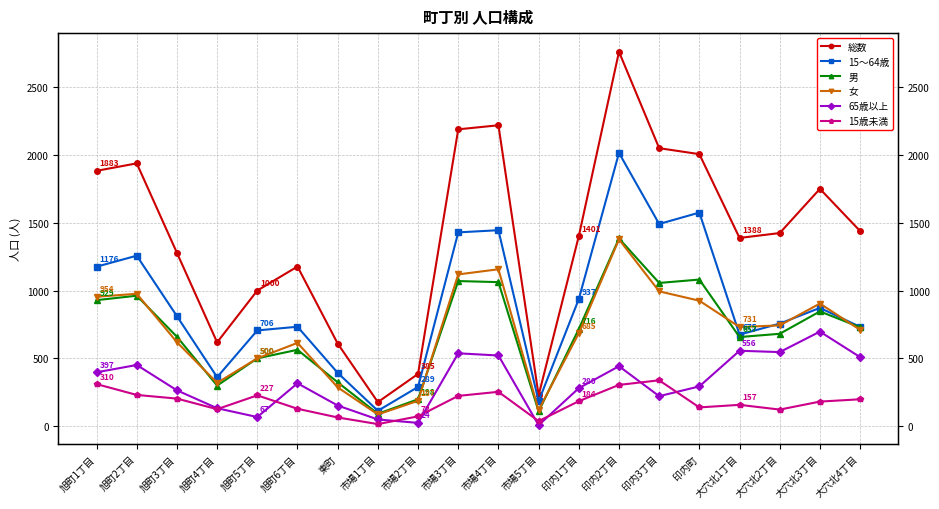

How many data points in 65歳以上 are above 316?

9